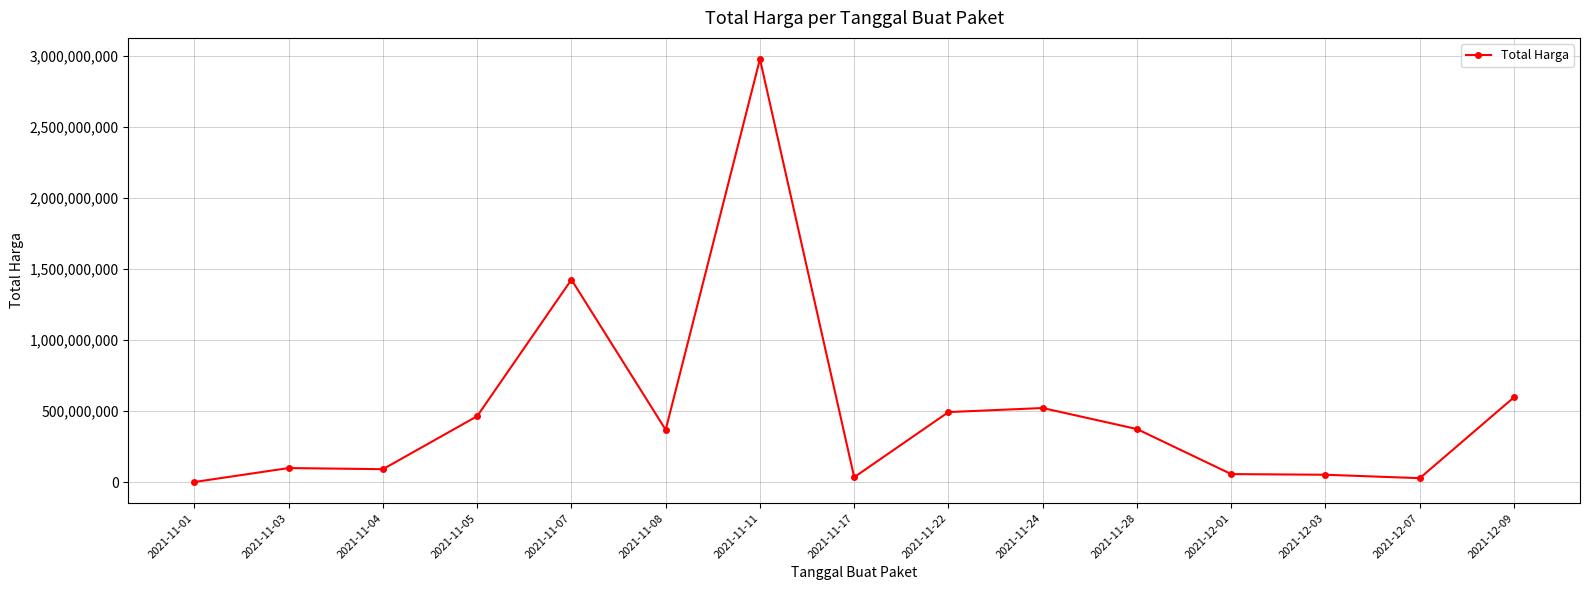

The chart shows a value of 373404000 at 2021-11-28. True or false?

True